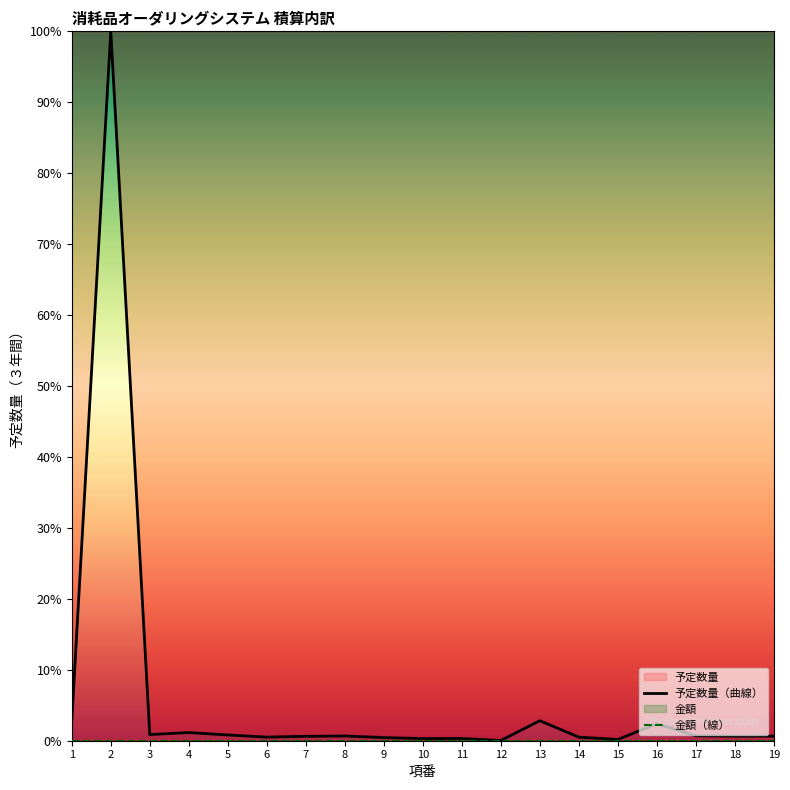

Does the chart display data point markers on the line(s)?

No